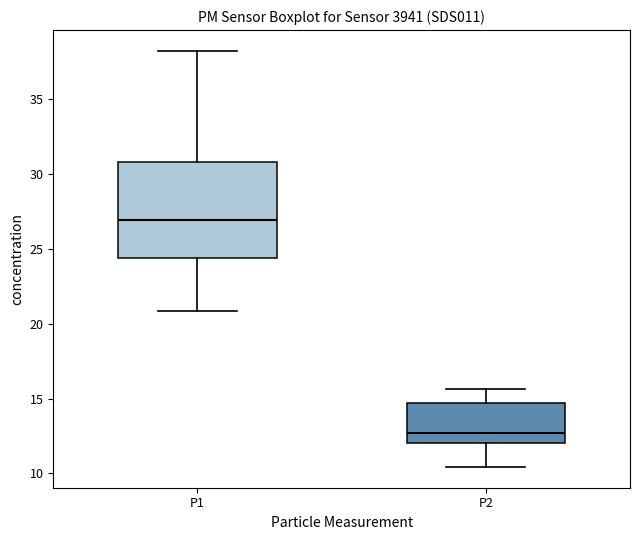

Which box's median line is the highest?

P1